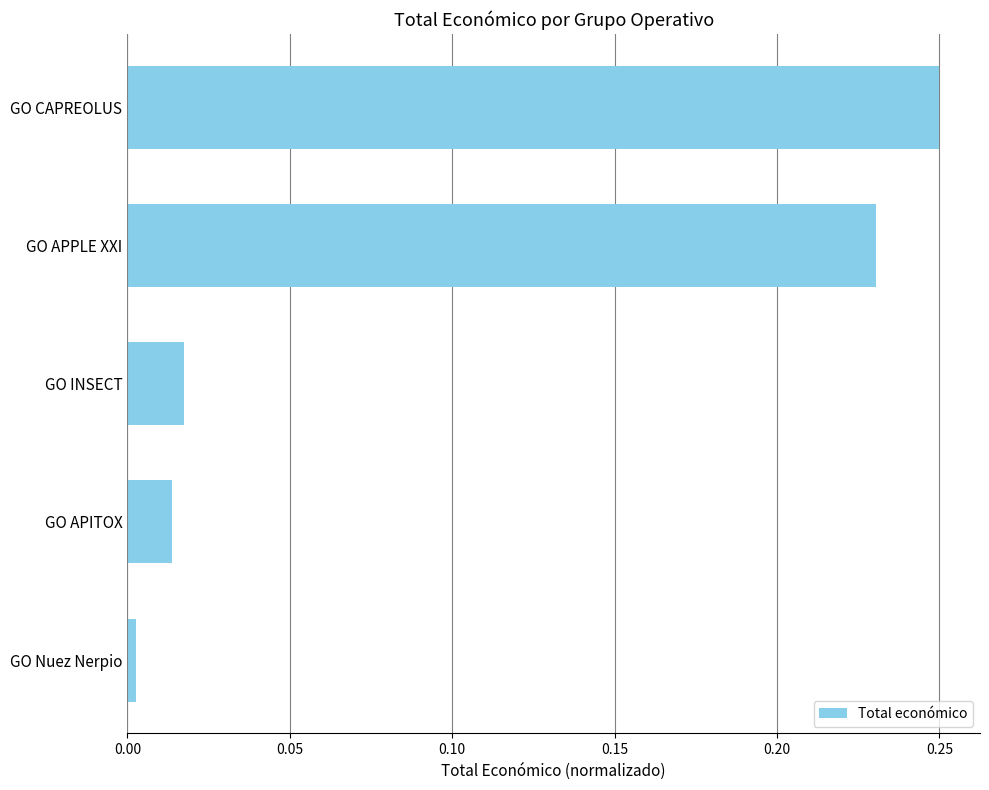

How many bars are there in total?

5